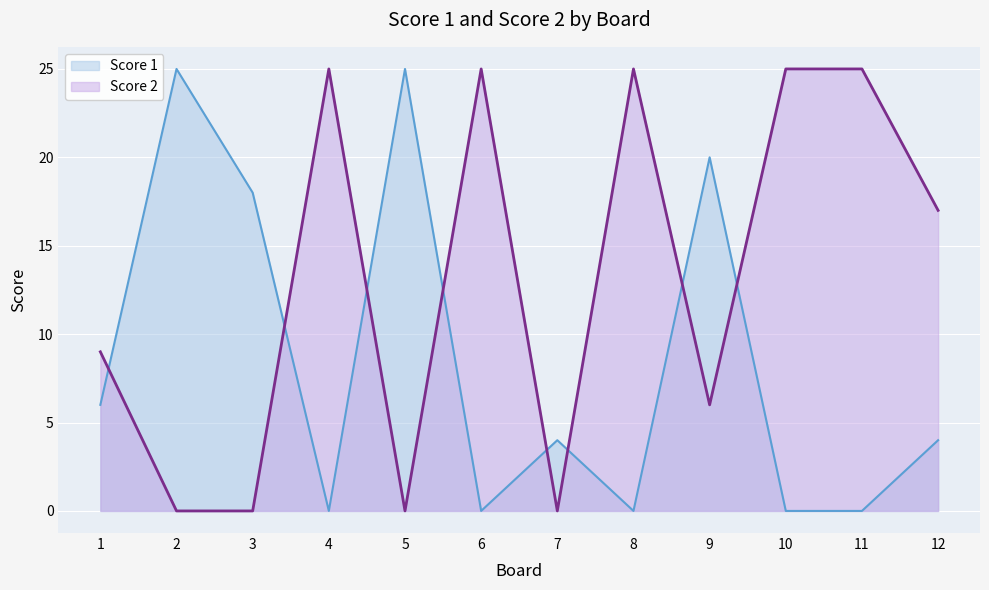

Where do Score 1 and Score 2 first cross each other?

1 and 2